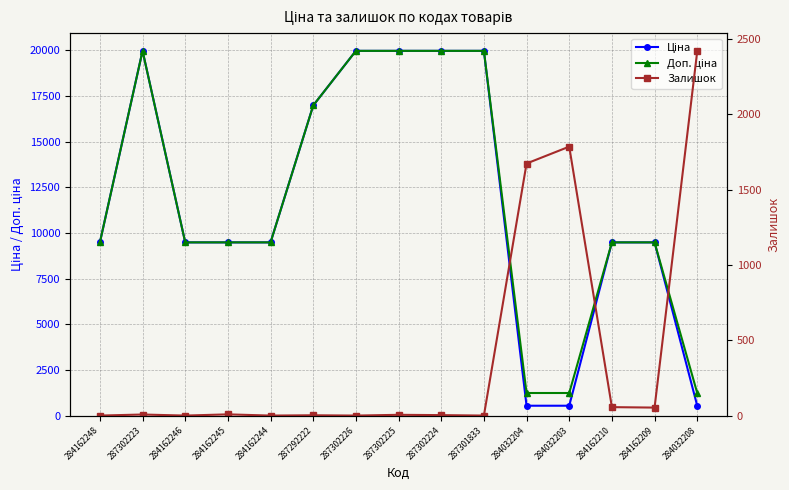

The value of Залишок at 284032208 is 3670.5. True or false?

False